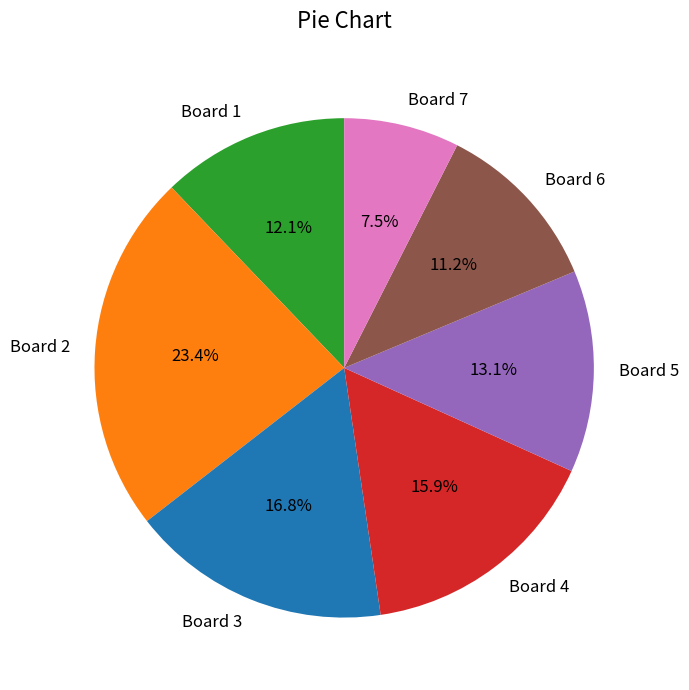

Combined, do Board 1 and Board 3 account for over 50%?

No